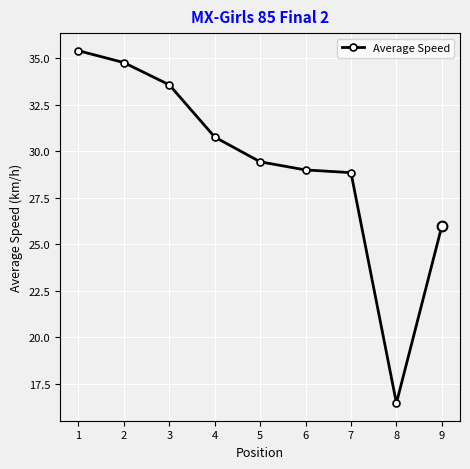

True or false: there are more than 1 points higher than both neighbors.

False